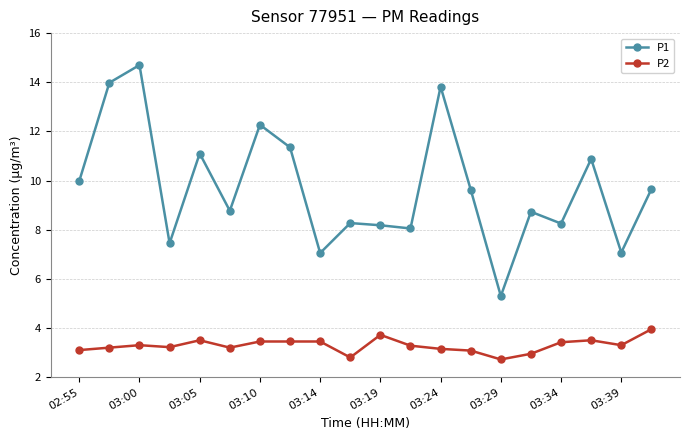

True or false: P2 and P1 cross at least once.

False